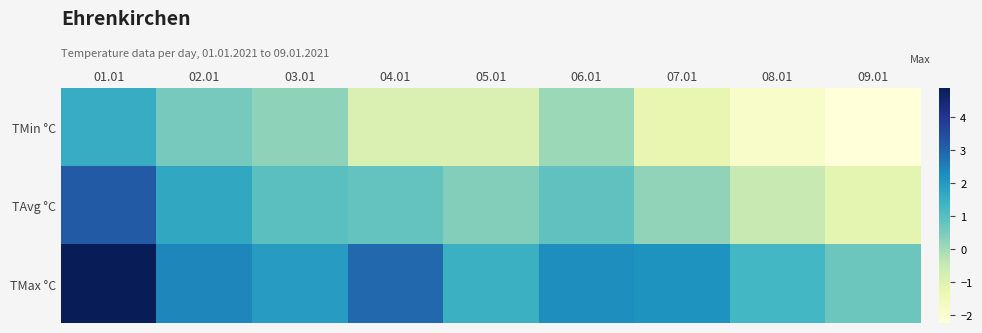

At how many categories does at least one series exceed -1?

9